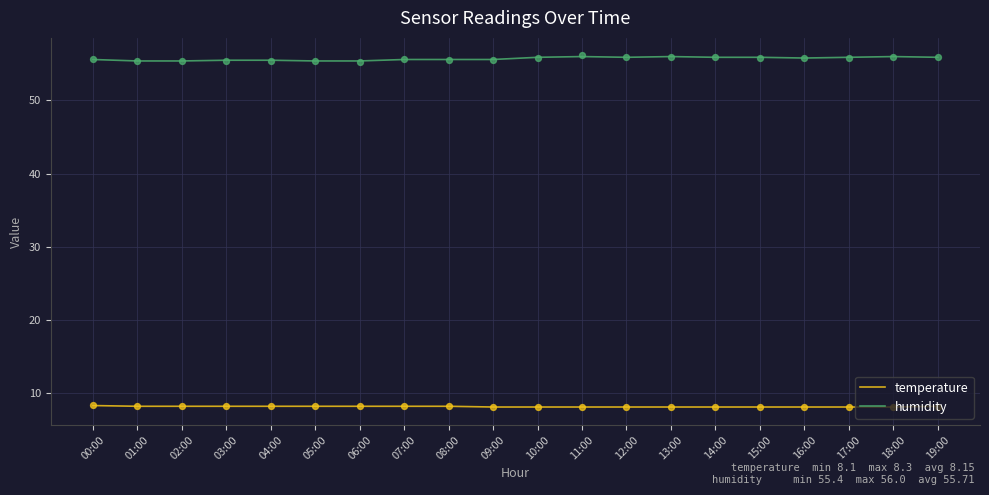

At how many categories does at least one series exceed 18?

20